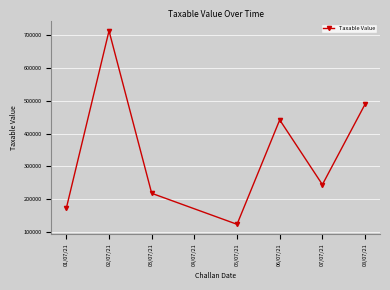

Which label corresponds to the smallest value in the chart?

05/07/21